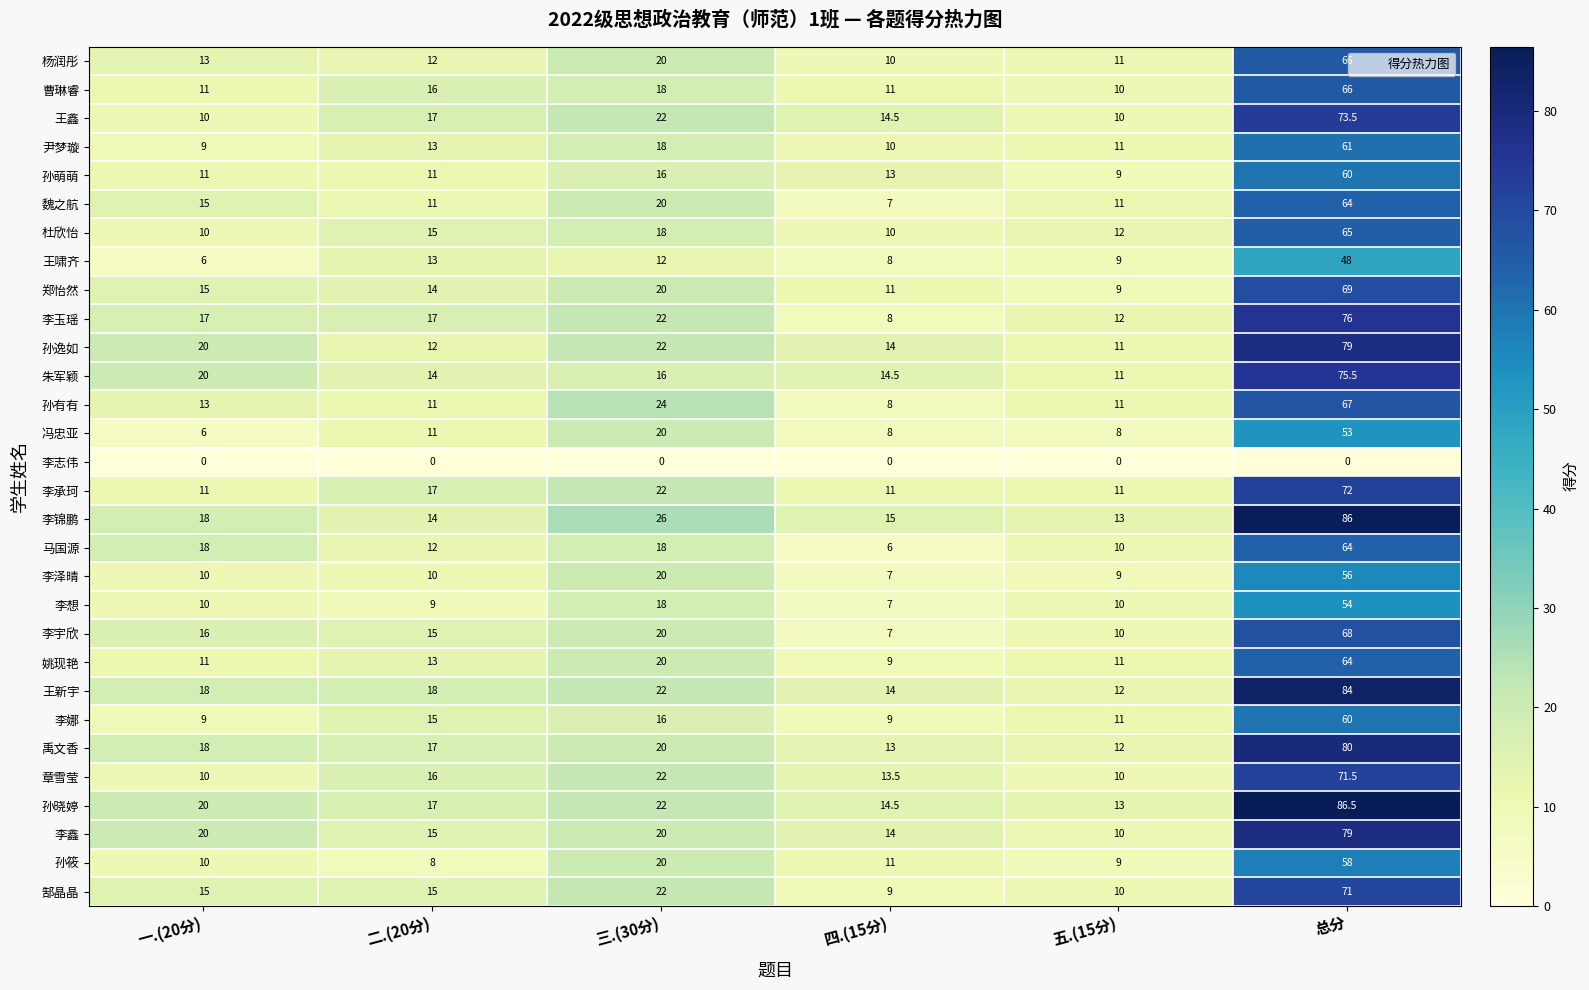

At which category is the sum across all series the highest?

总分